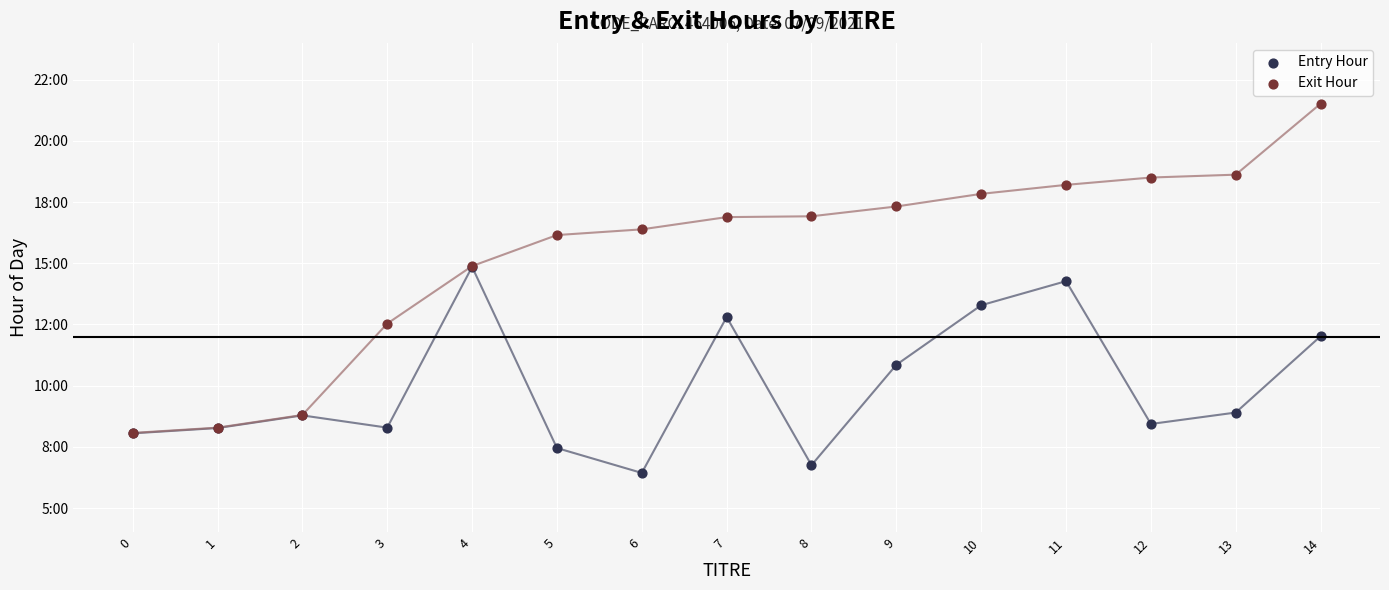

What are all the series names shown in the legend?

Entry Hour, Exit Hour